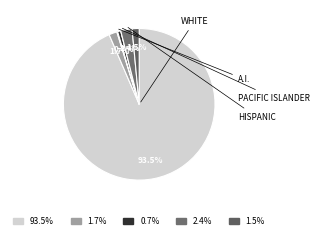

What is the majority slice?

WHITE